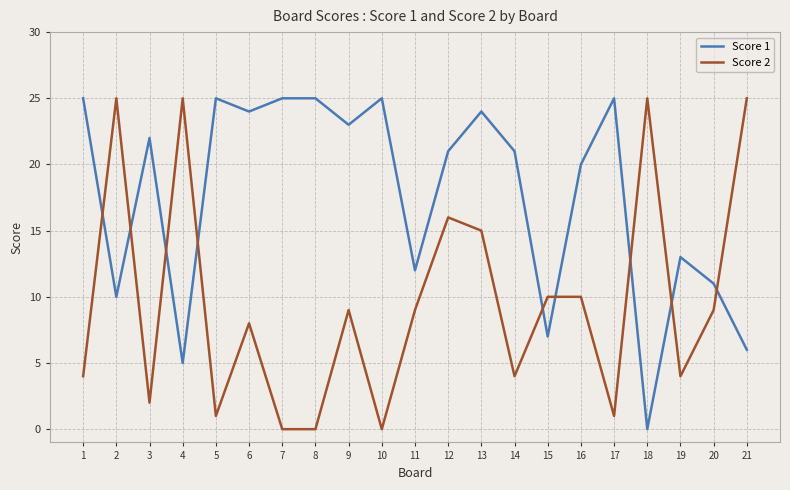

Reading left to right, transcribe all the data shown in this chart.

Score 1: 1=25	2=10	3=22	4=5	5=25	6=24	7=25	8=25	9=23	10=25	11=12	12=21	13=24	14=21	15=7	16=20	17=25	18=0	19=13	20=11	21=6
Score 2: 1=4	2=25	3=2	4=25	5=1	6=8	7=0	8=0	9=9	10=0	11=9	12=16	13=15	14=4	15=10	16=10	17=1	18=25	19=4	20=9	21=25